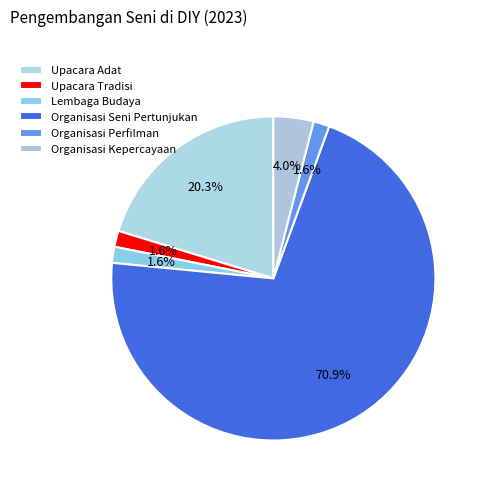

Is Organisasi Seni Pertunjukan the majority of the pie?

Yes